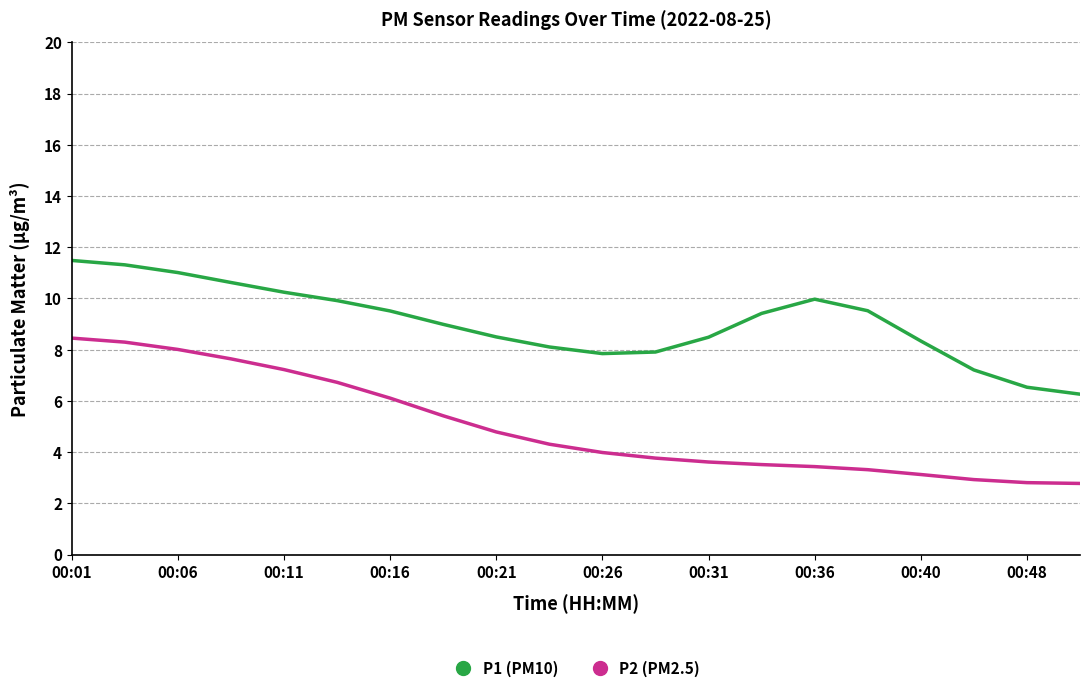

Which series has the largest total across all categories?

P1 (PM10)